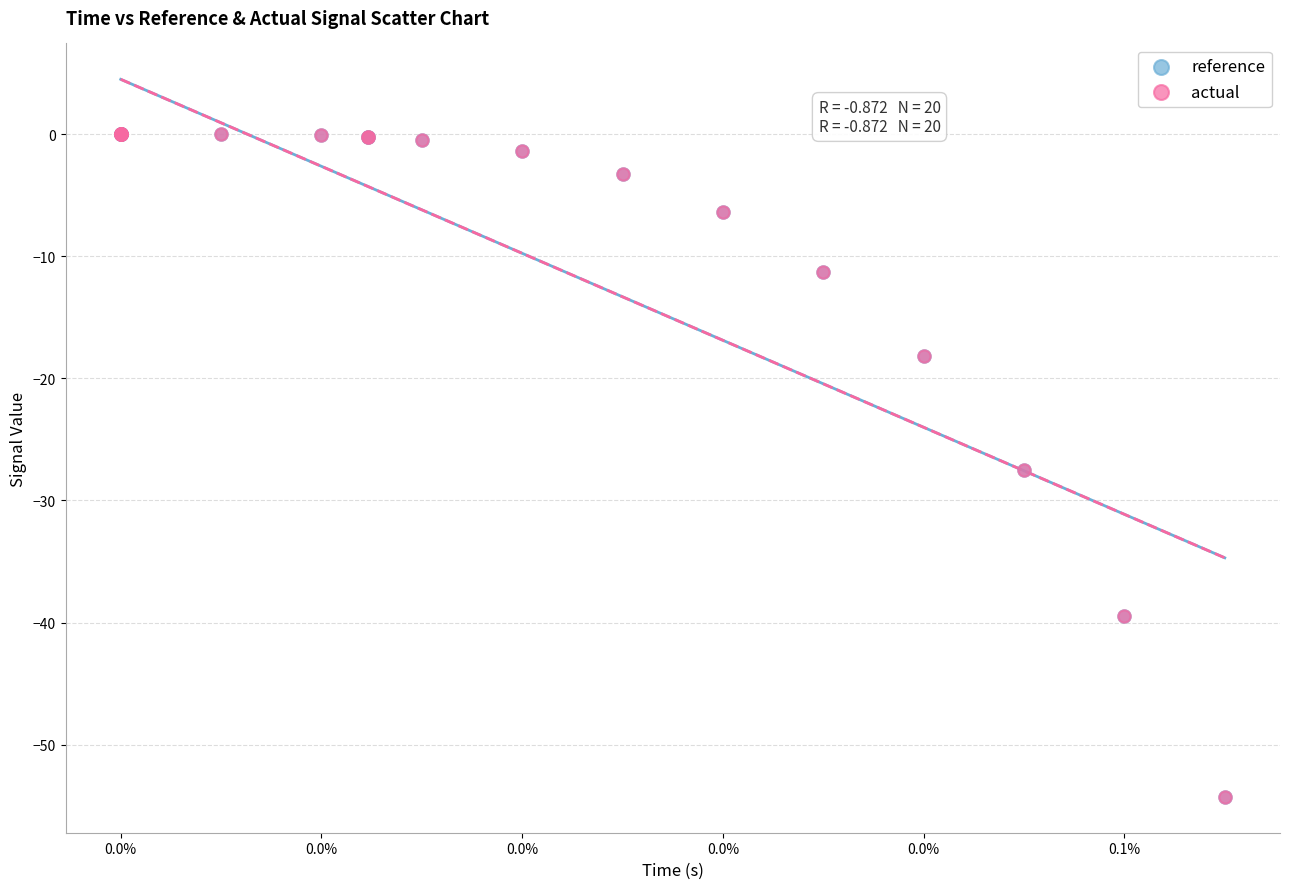

Which series has the widest spread of Y values?

actual